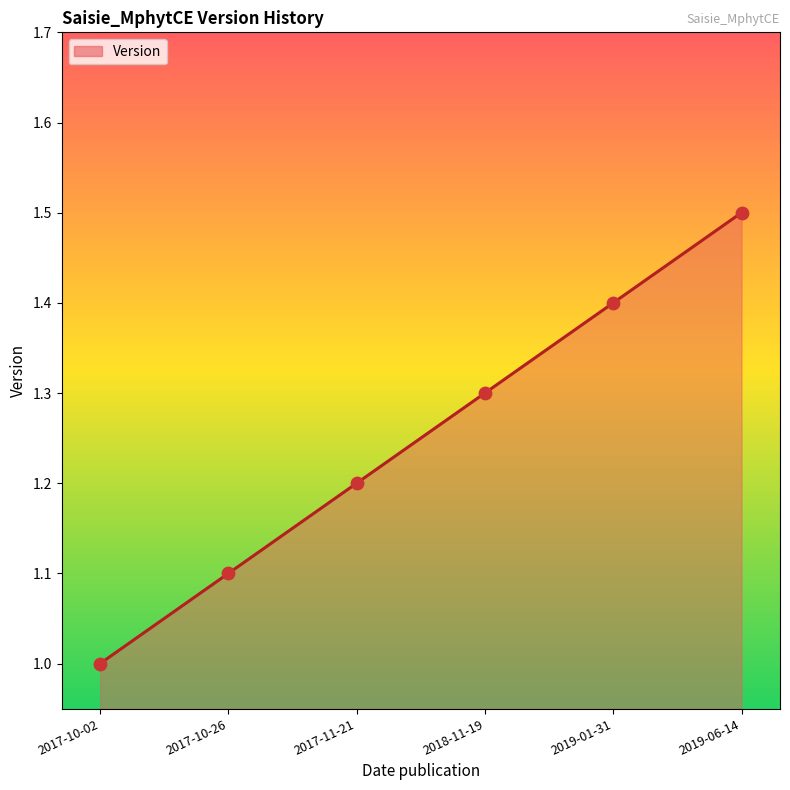

Which has a higher value, 2019-01-31 or 2017-11-21?

2019-01-31